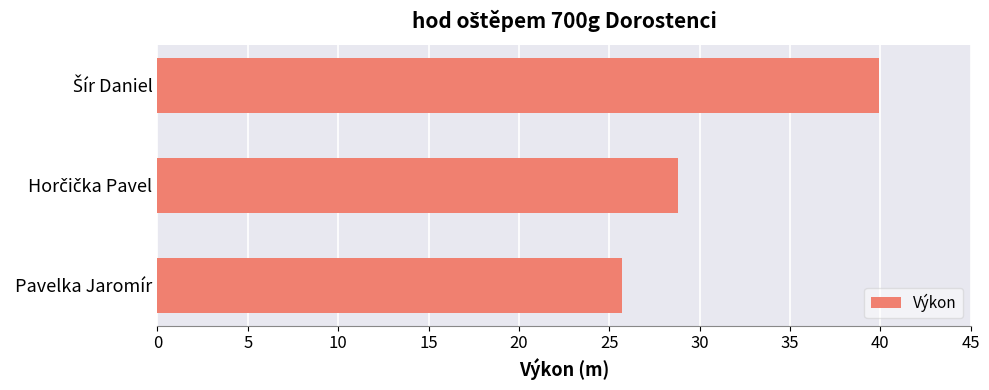

What is the greatest value displayed?

39.9